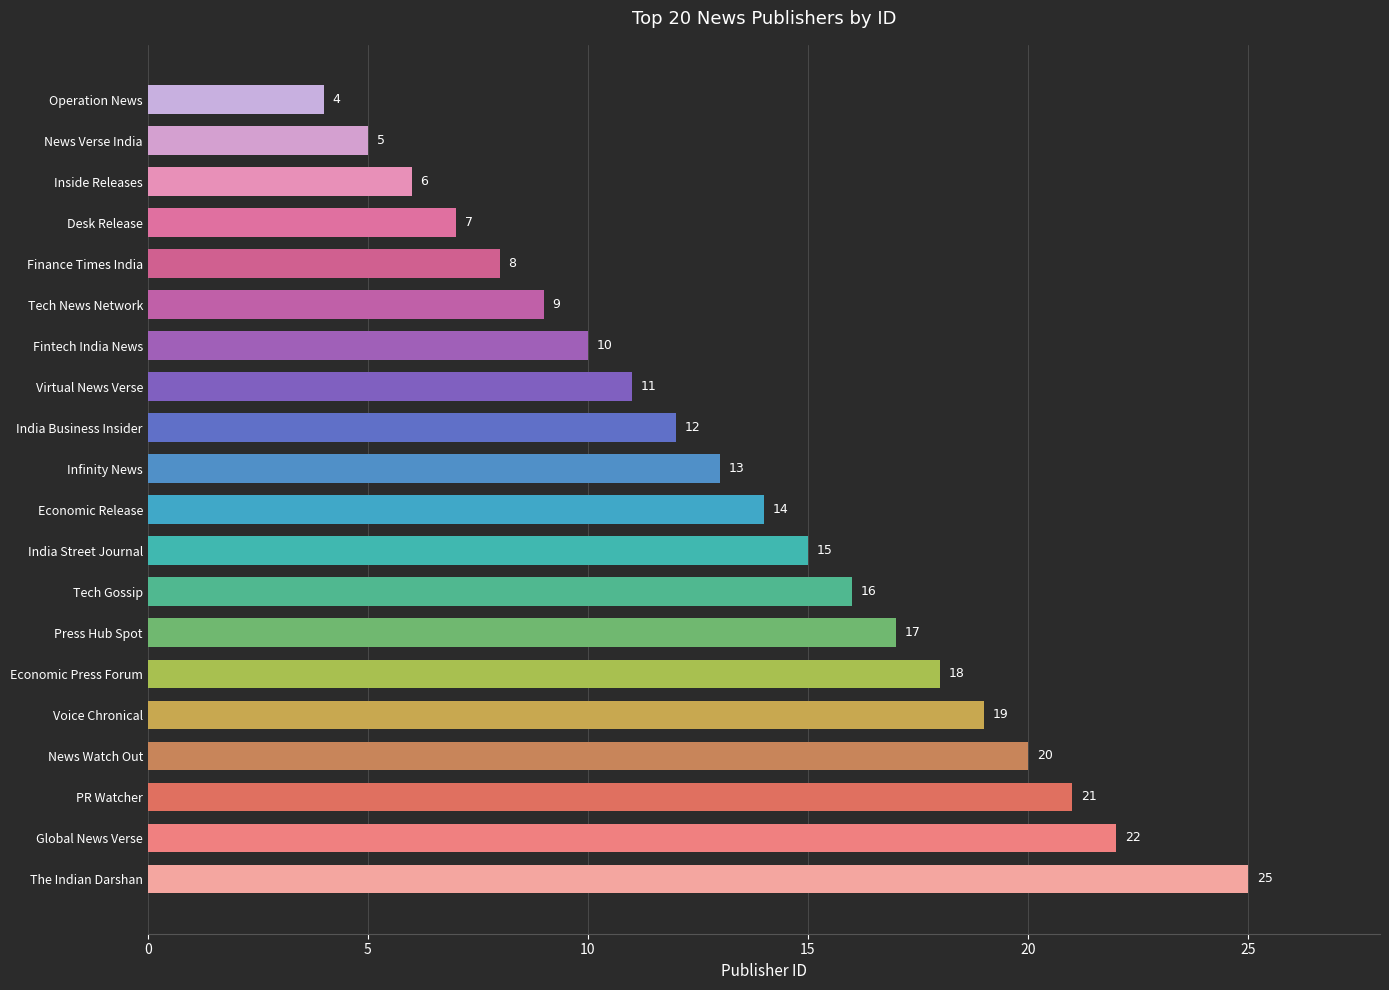

The chart shows a value of 12 at India Business Insider. True or false?

True